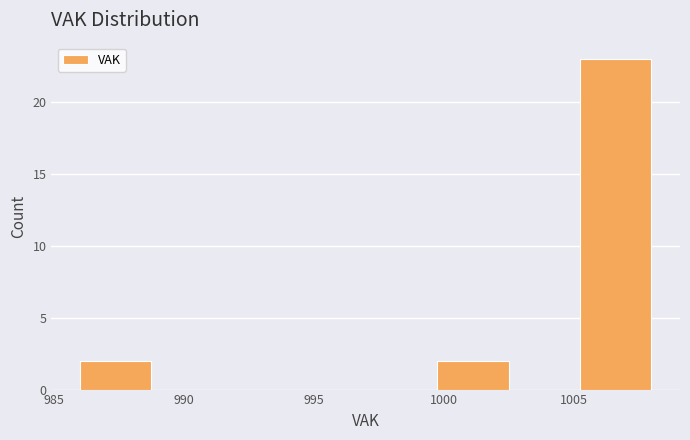

Over which range of the x-axis is the bar tallest?

1005.25 to 1008.00